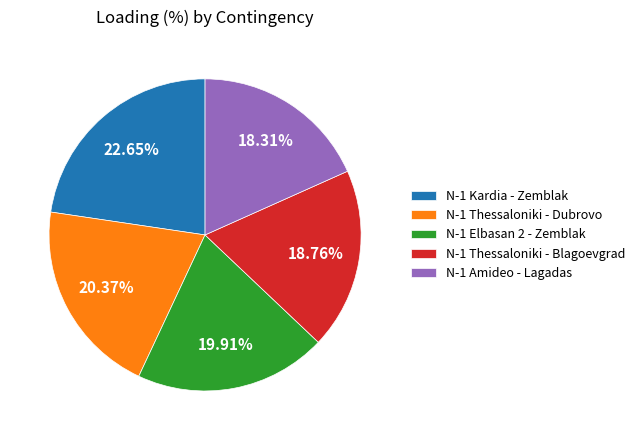

What is the largest slice in the pie chart?

N-1 Kardia - Zemblak